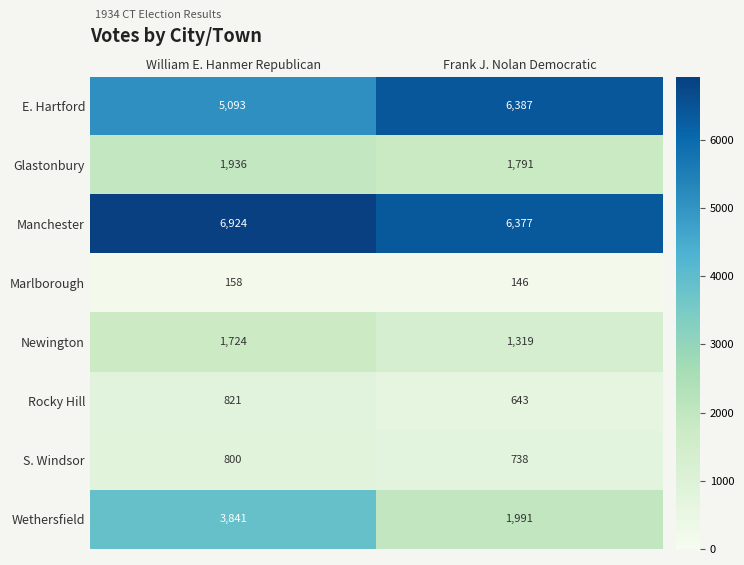

Reading left to right, list all the values displayed in this chart.

E. Hartford: 5093	6387
Glastonbury: 1936	1791
Manchester: 6924	6377
Marlborough: 158	146
Newington: 1724	1319
Rocky Hill: 821	643
S. Windsor: 800	738
Wethersfield: 3841	1991